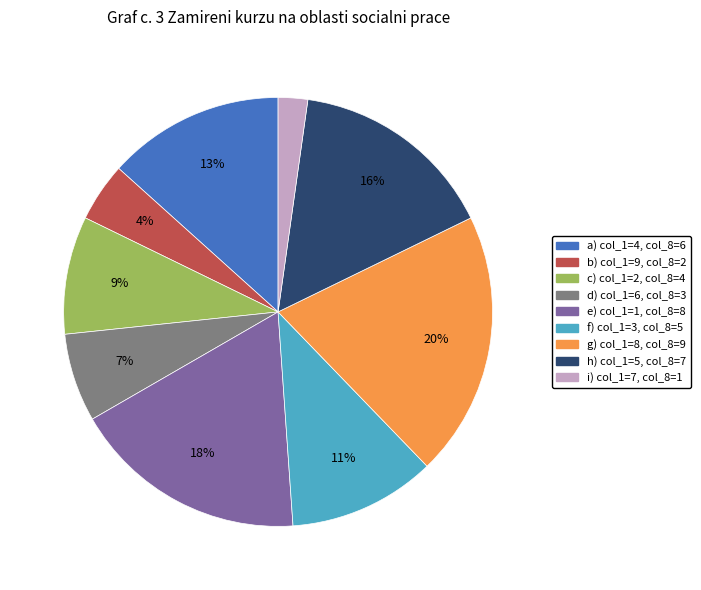

Is it true that b) col_1=9, col_8=2 is 4% of the pie?

True